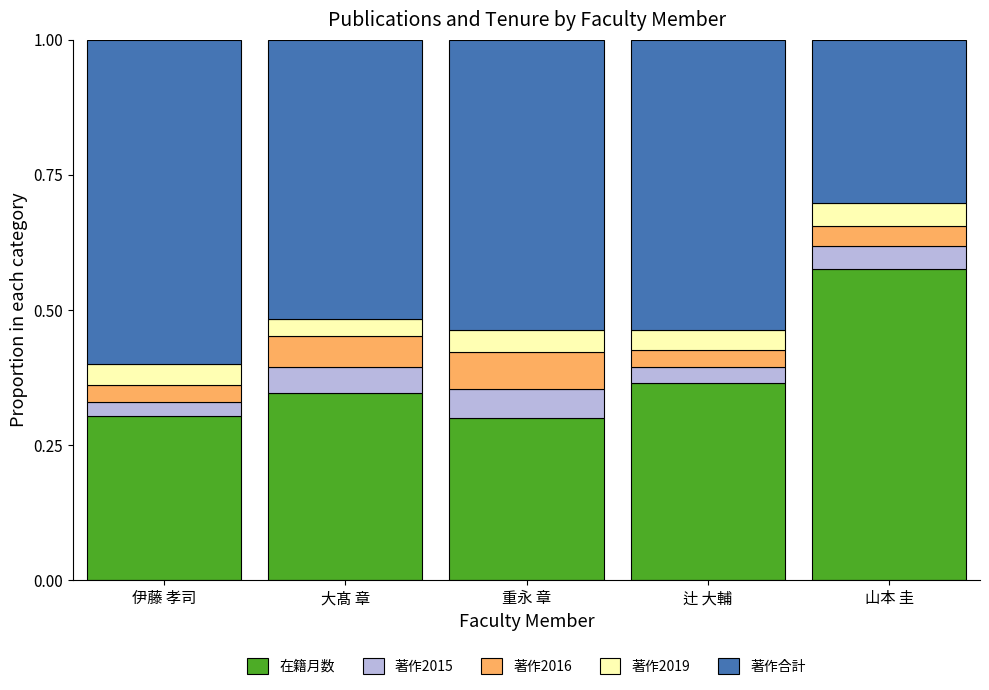

What is the total value across all series at 辻 大輔?

1.0